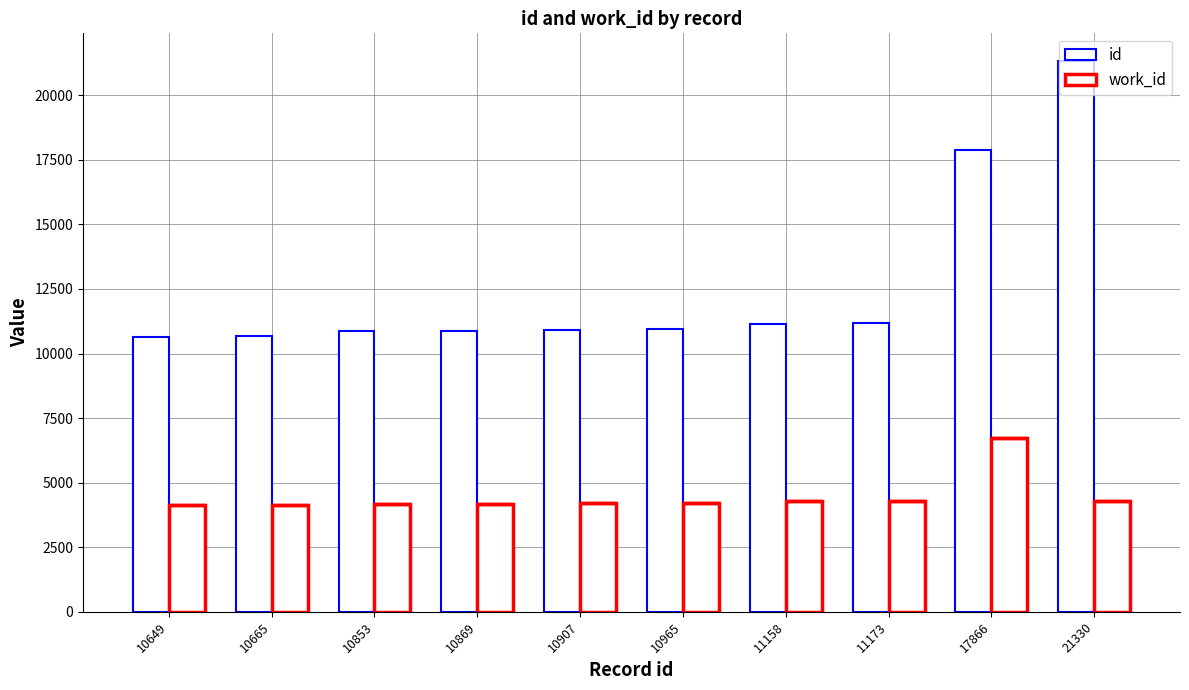

How many bars are there in each group?

2